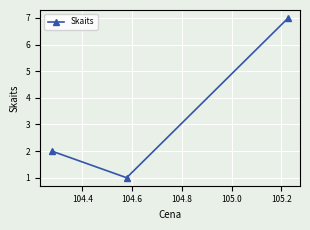

What is the value of the 2nd point from the left?

1